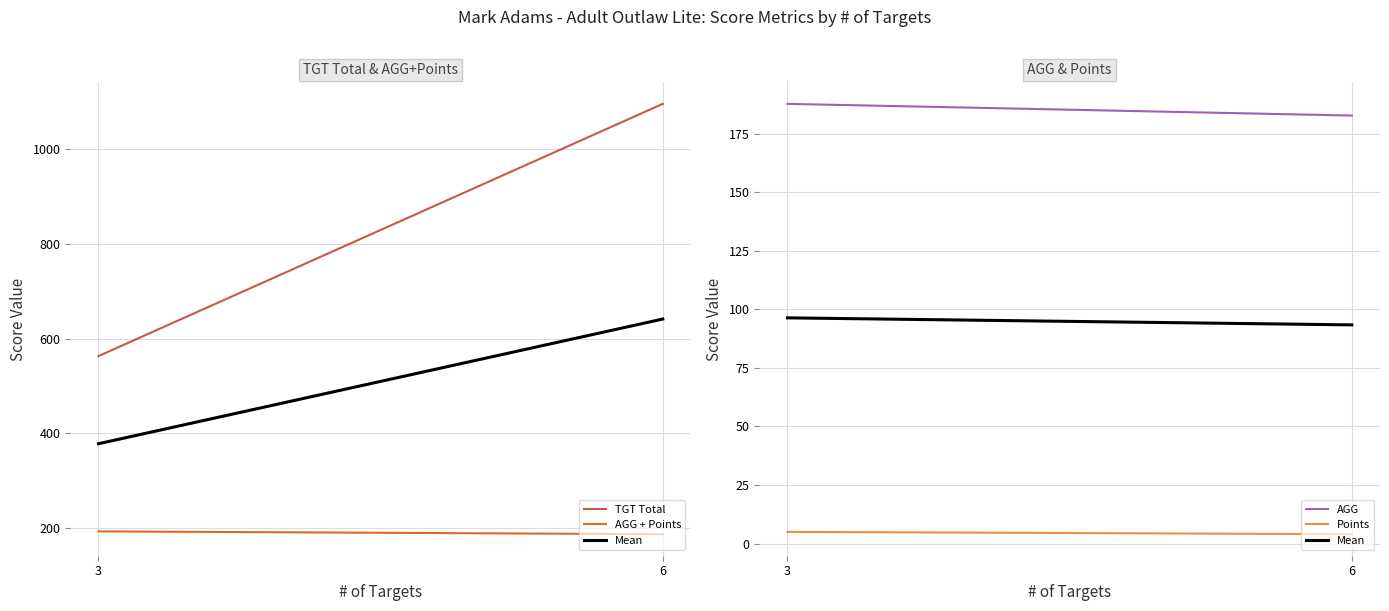

Is it true that Mean equals 135.5 at 3?

False